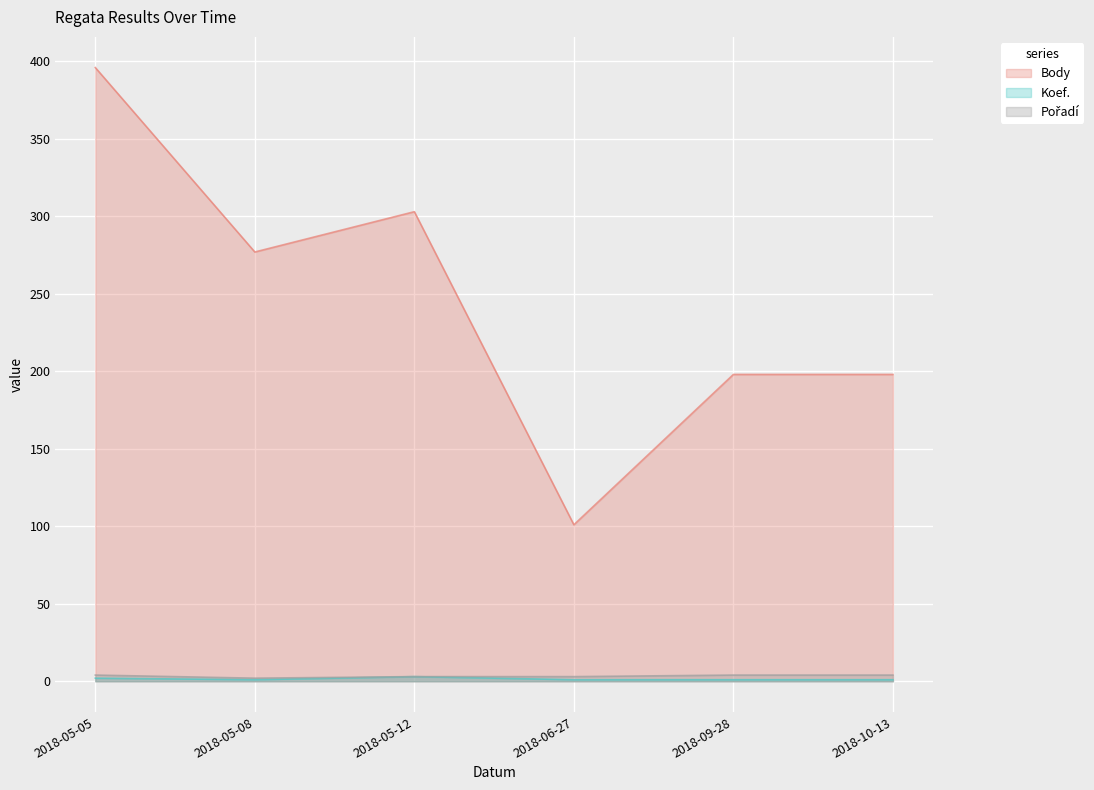

What is the sum of the Body values at 2018-06-27 and 2018-05-08?

378